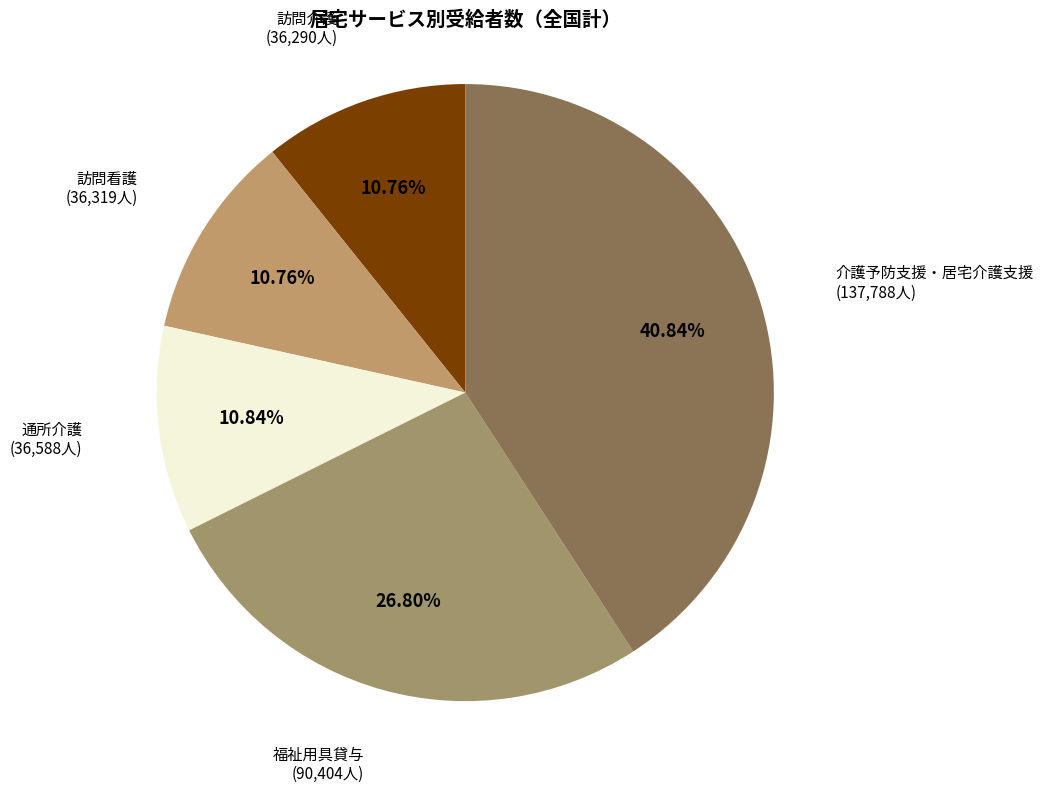

Rank the categories by value from highest to lowest.

介護予防支援・居宅介護支援, 福祉用具貸与, 通所介護, 訪問看護, 訪問介護